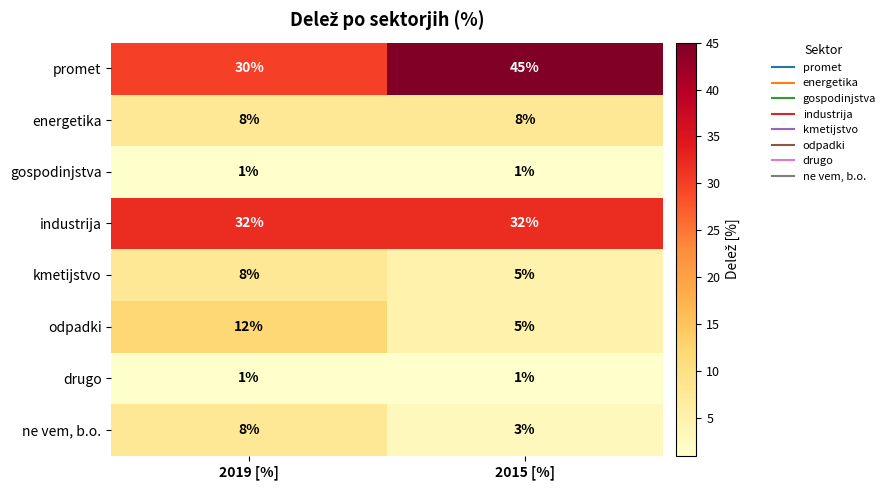

Which series has the widest spread of values?

promet